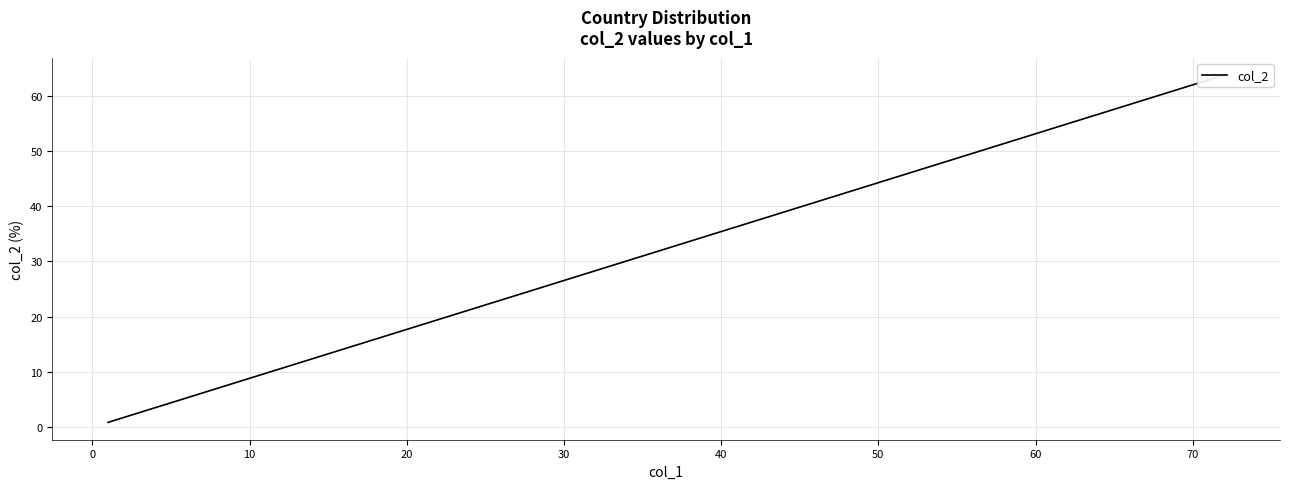

What is the difference between the maximum and minimum values?

62.8